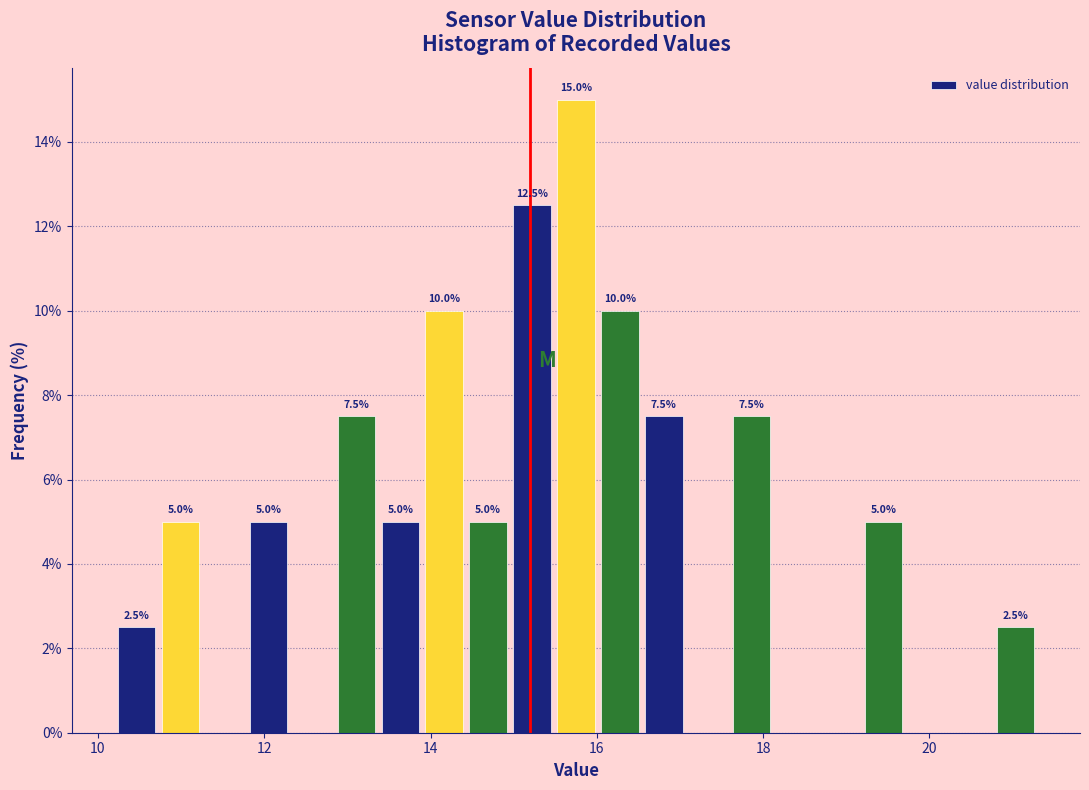

Around what value on the x-axis is the tallest bar? Give the approximate position of its centre, as read against the axis.

15.8